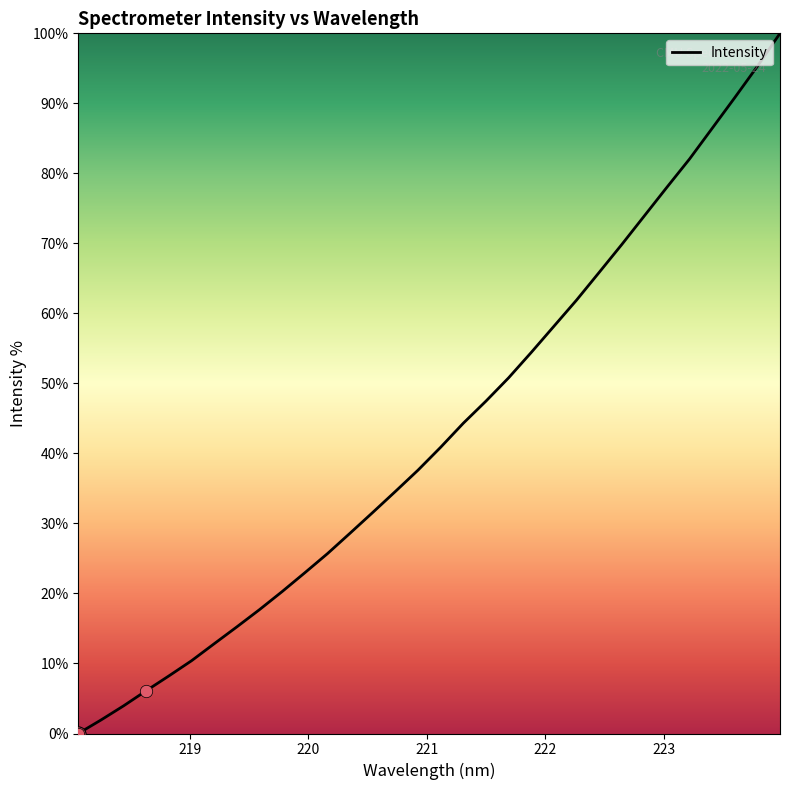

What is the maximum value shown in the chart?

100.0